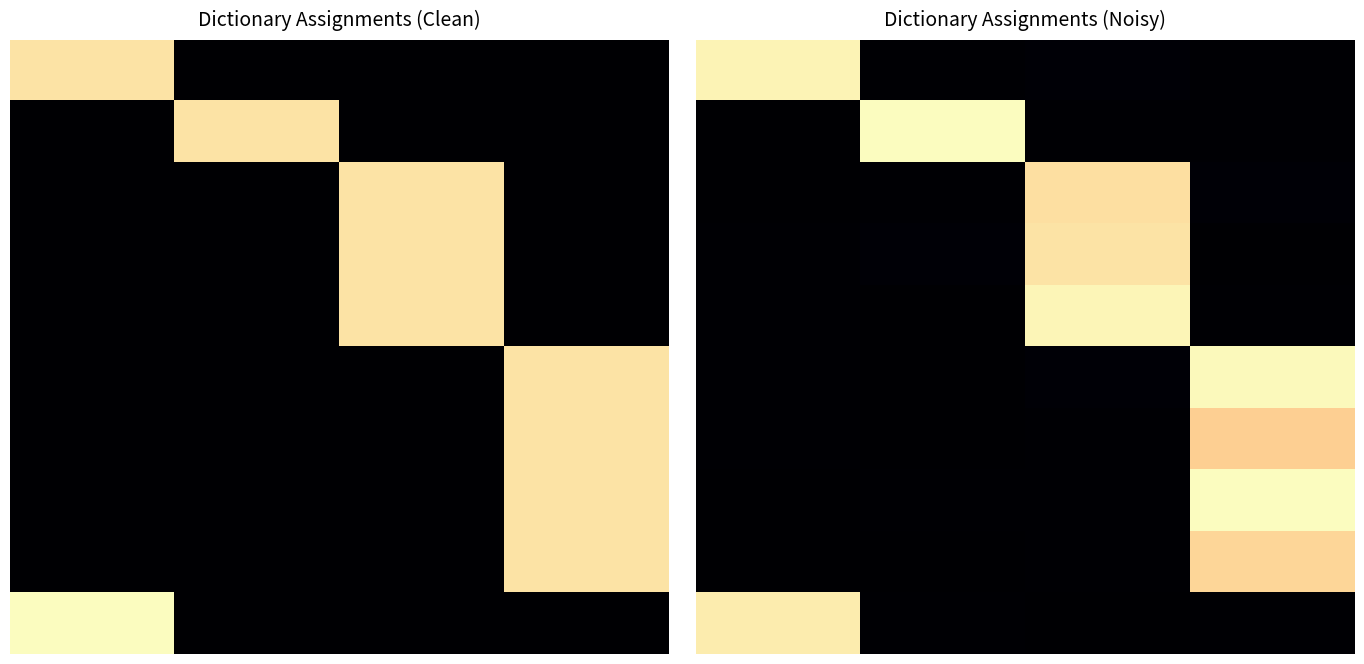

Count the number of categories in the chart.

4